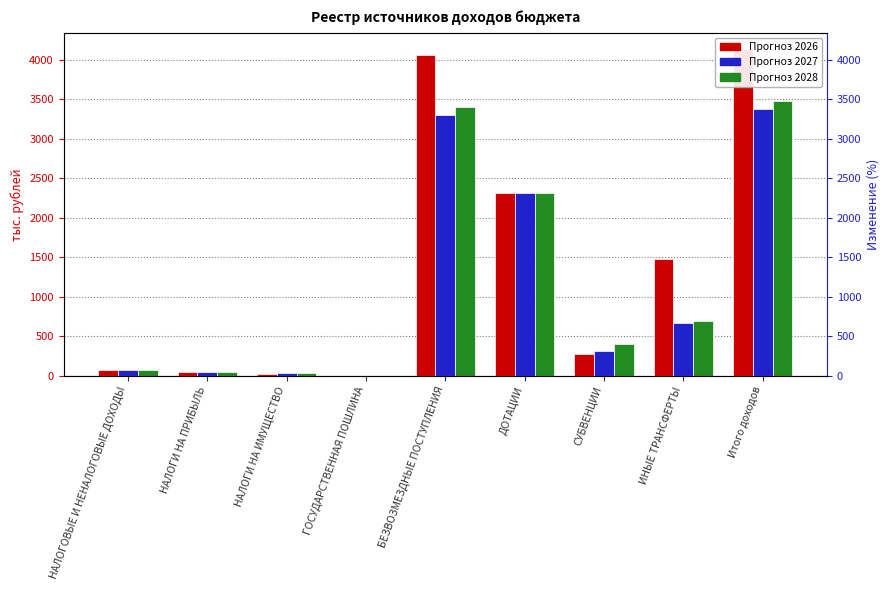

Are the bars horizontal?

No